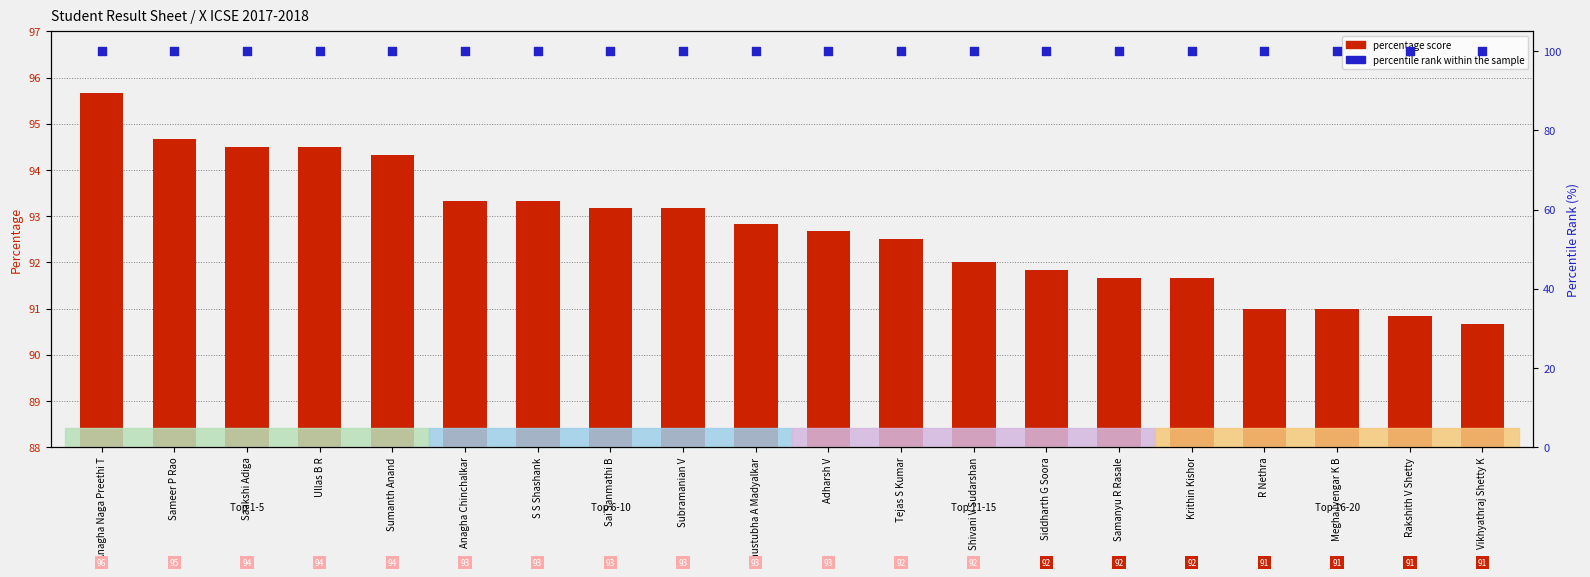

Is the value of percentile rank within the sample at Siddharth G Soora greater than the value of percentage score at Anagha Chinchalkar?

Yes